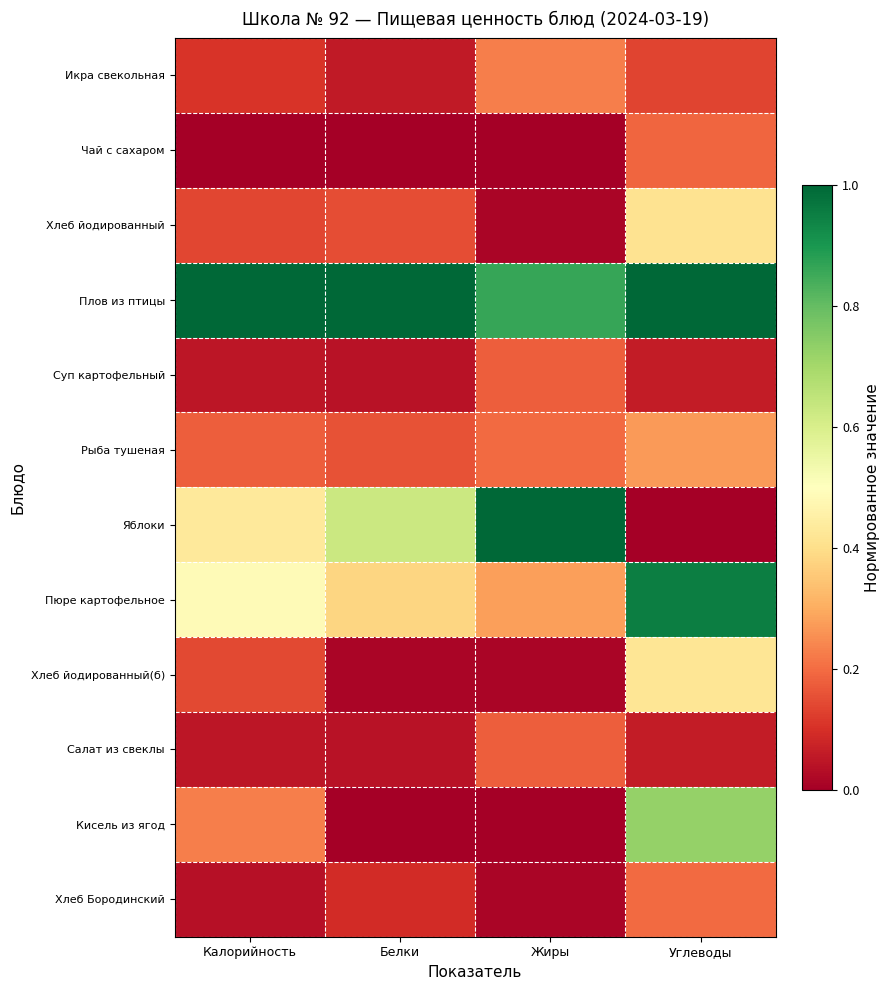

What is the difference between the highest and lowest values at Жиры?

1.0